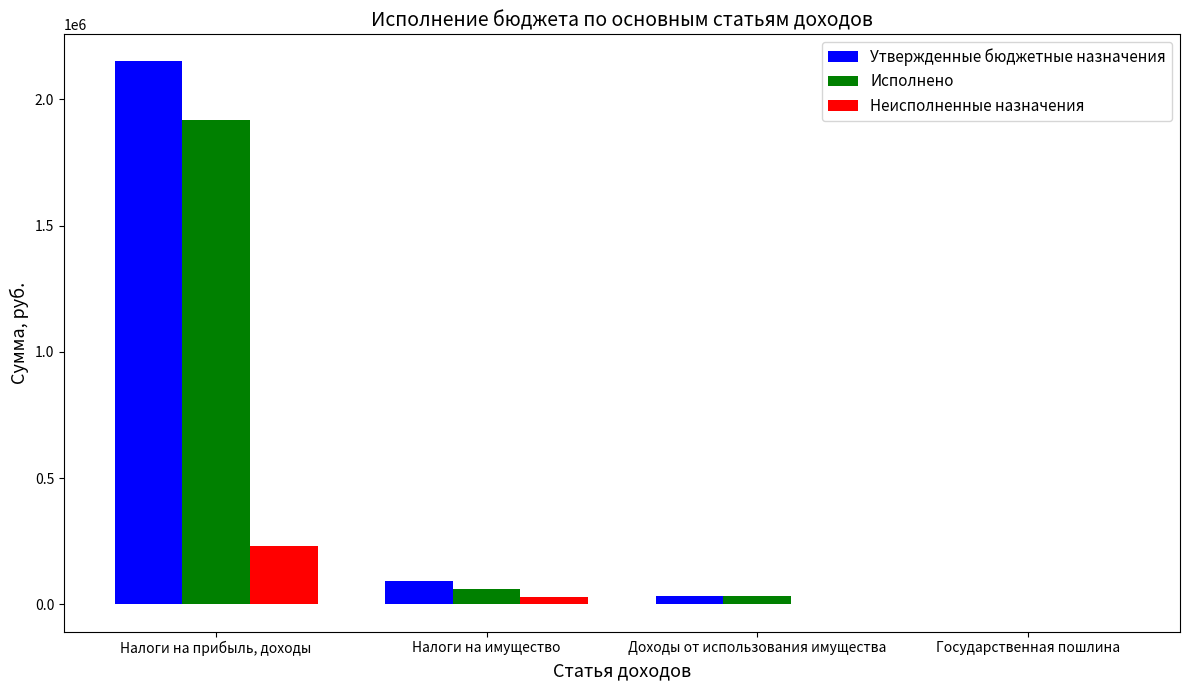

What are all the series names shown in the legend?

Утвержденные бюджетные назначения, Исполнено, Неисполненные назначения